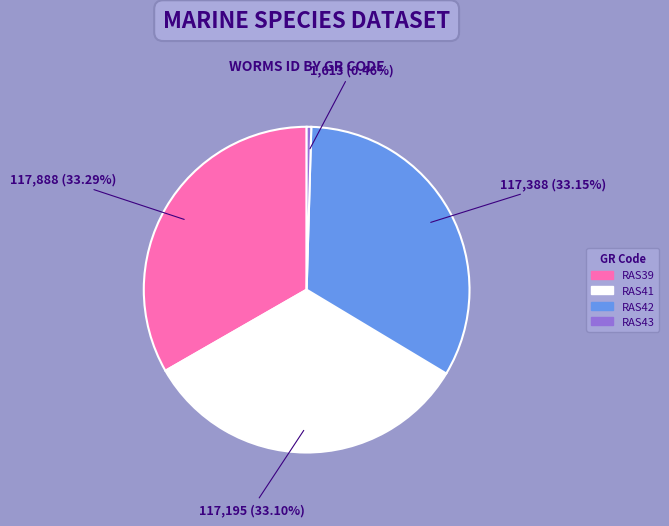

What is the smallest slice in the pie chart?

RAS43